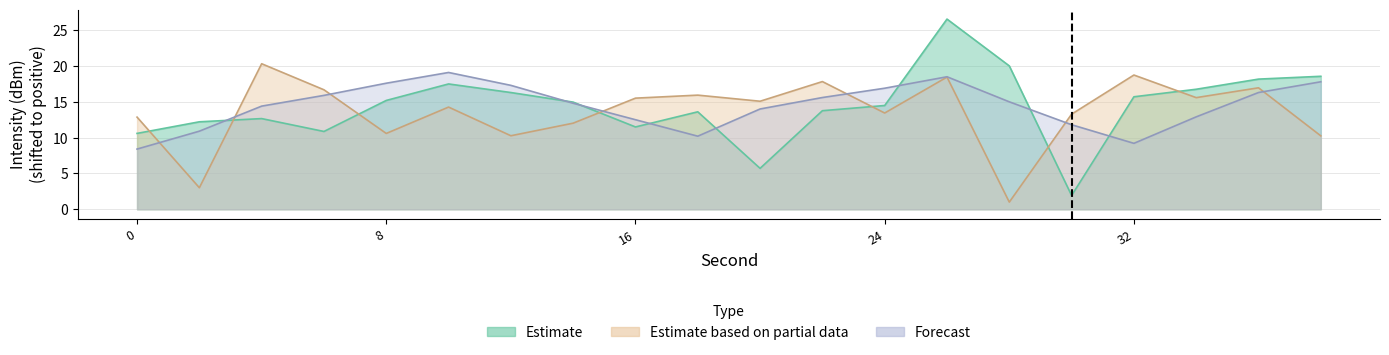

Where is Forecast nearest to the value 13?

34